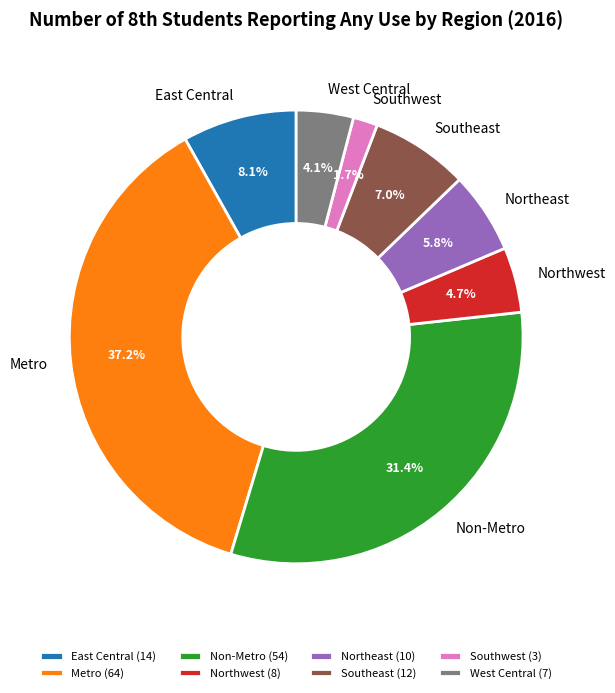

Which category has the biggest portion of the pie?

Metro